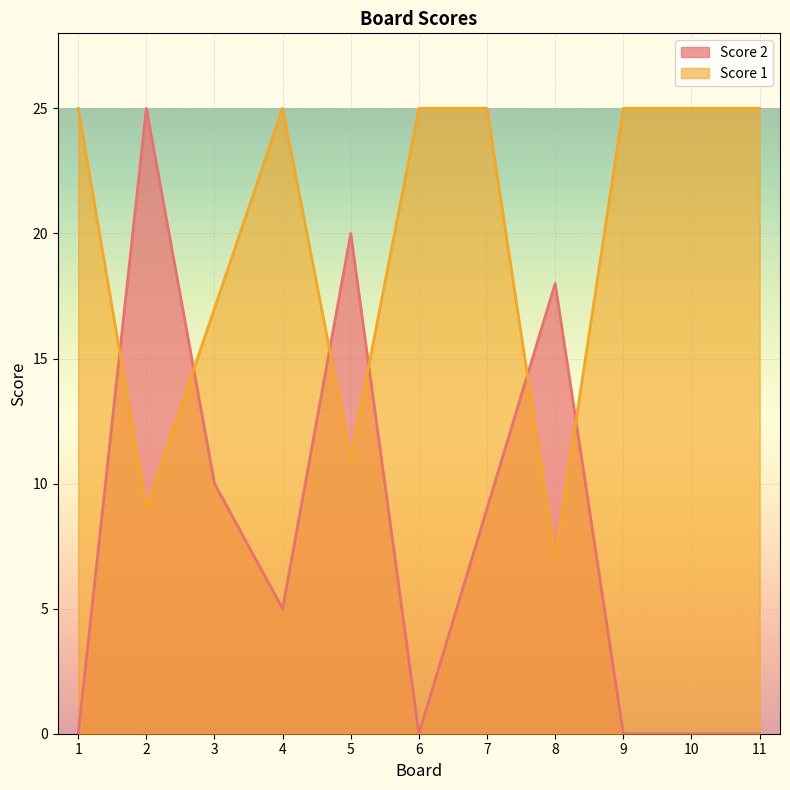

Is the value of Score 2 at 1 greater than the value of Score 1 at 9?

No